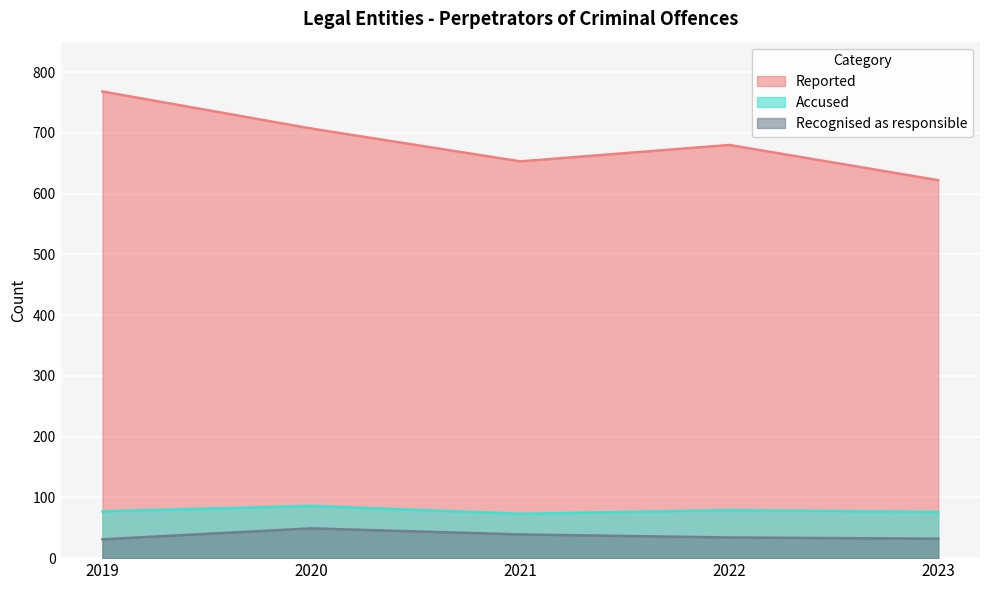

What is the minimum value shown in the chart?

31